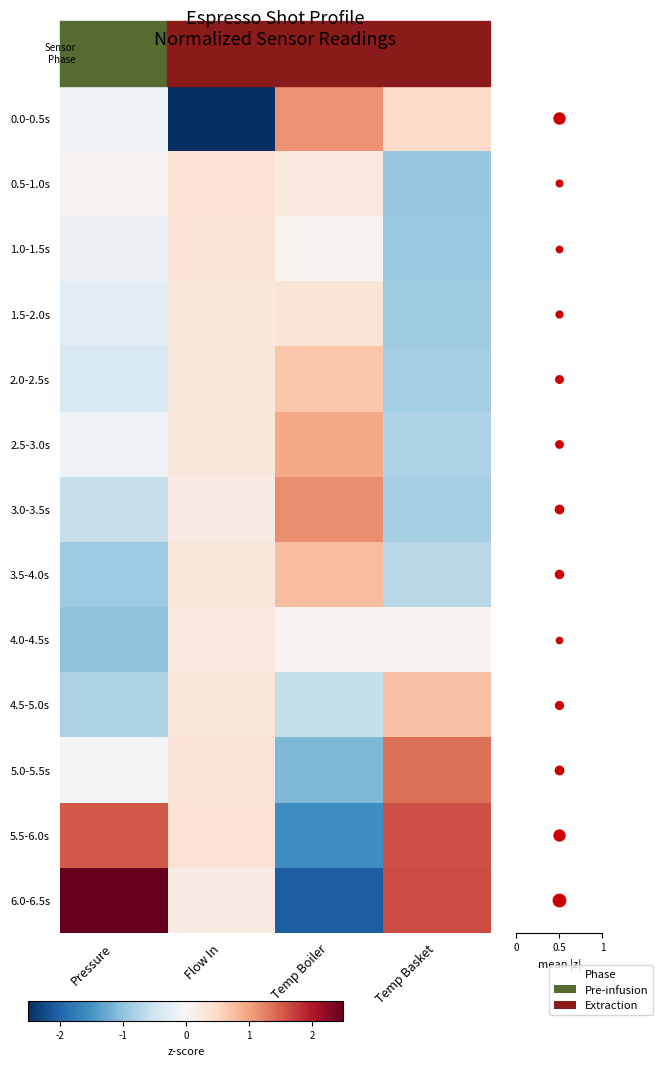

What is the average value of the 5.5-6.0s series?

0.5